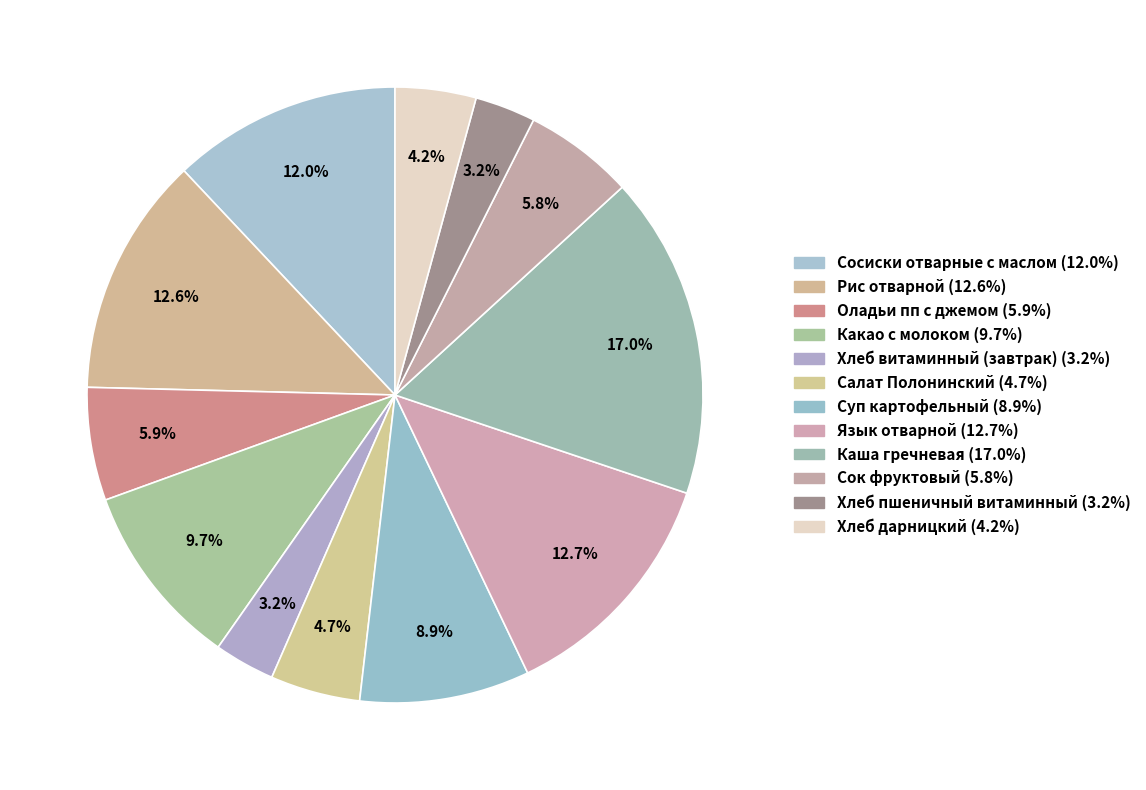

What is the smallest slice in the pie chart?

Хлеб витаминный (завтрак)